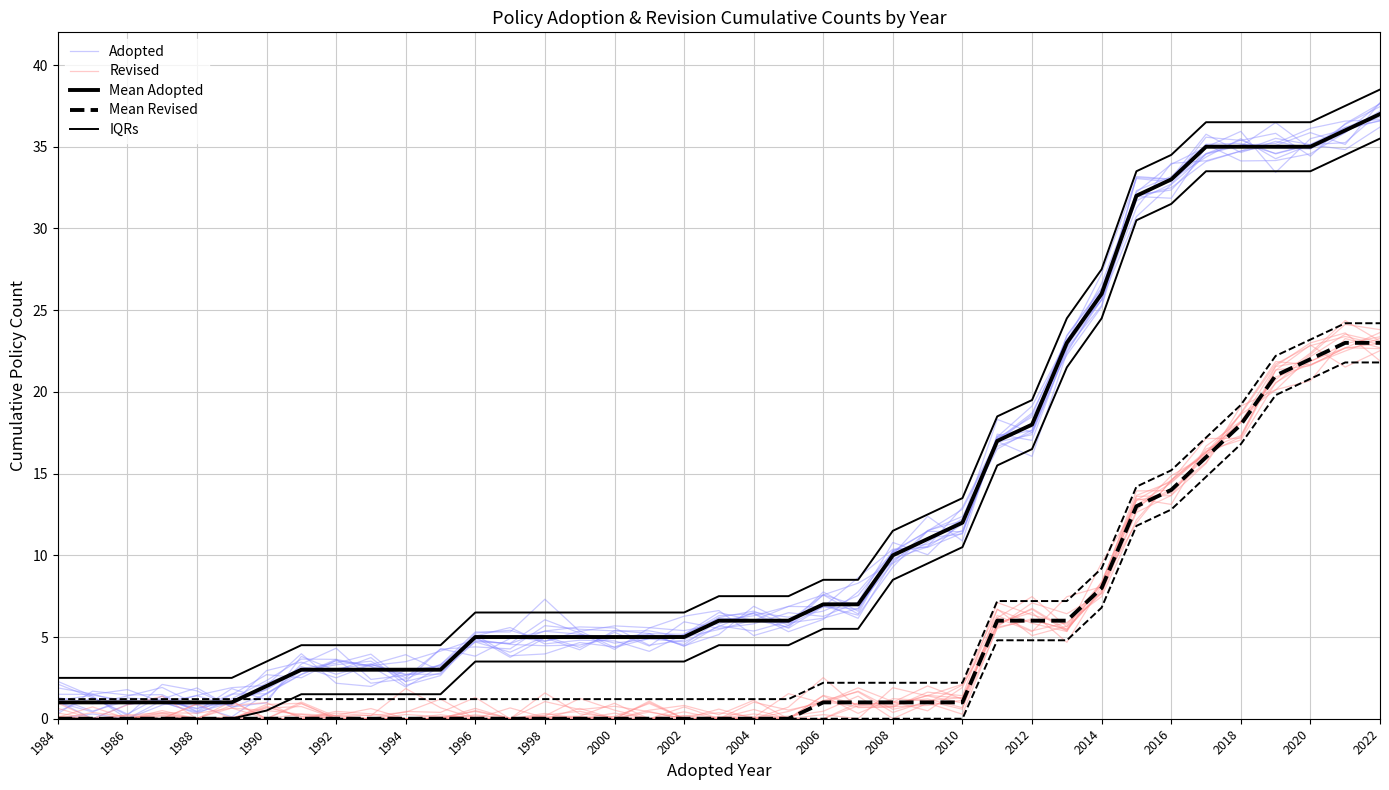

What are all the series names shown in the legend?

Adopted, Revised, Mean Adopted, Mean Revised, IQRs